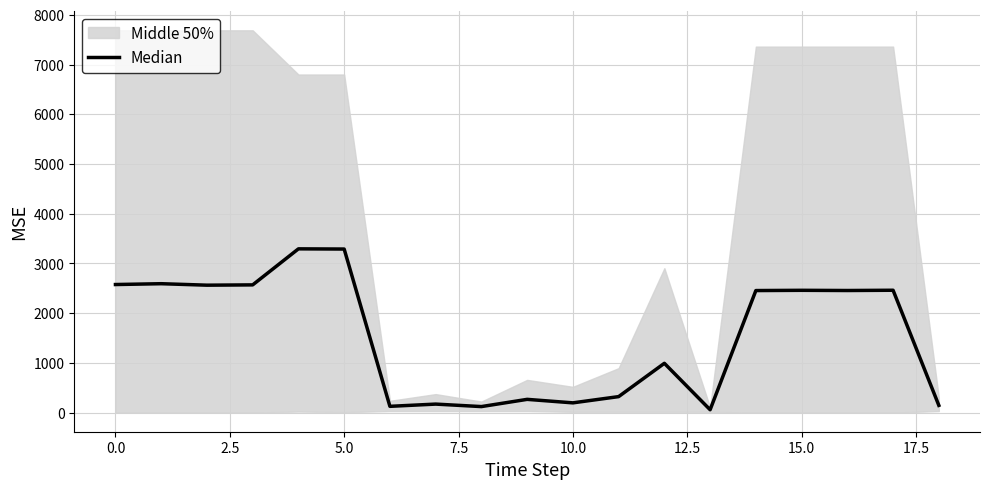

The value at 18 is 33.5. True or false?

False